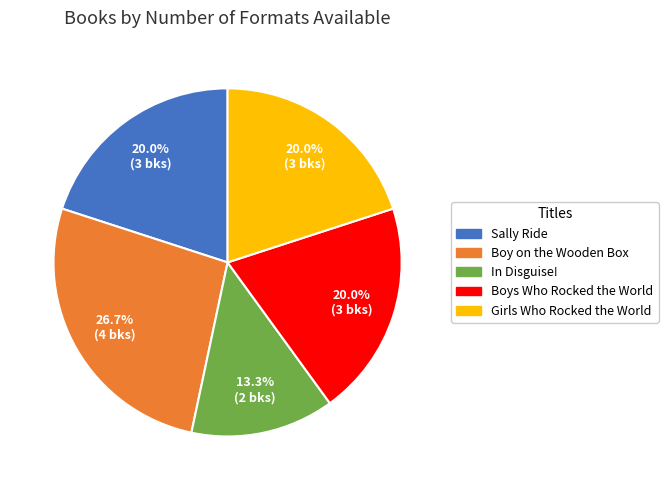

To the nearest percent, what is the difference between the Boy on the Wooden Box and In Disguise! slice percentages?

13%